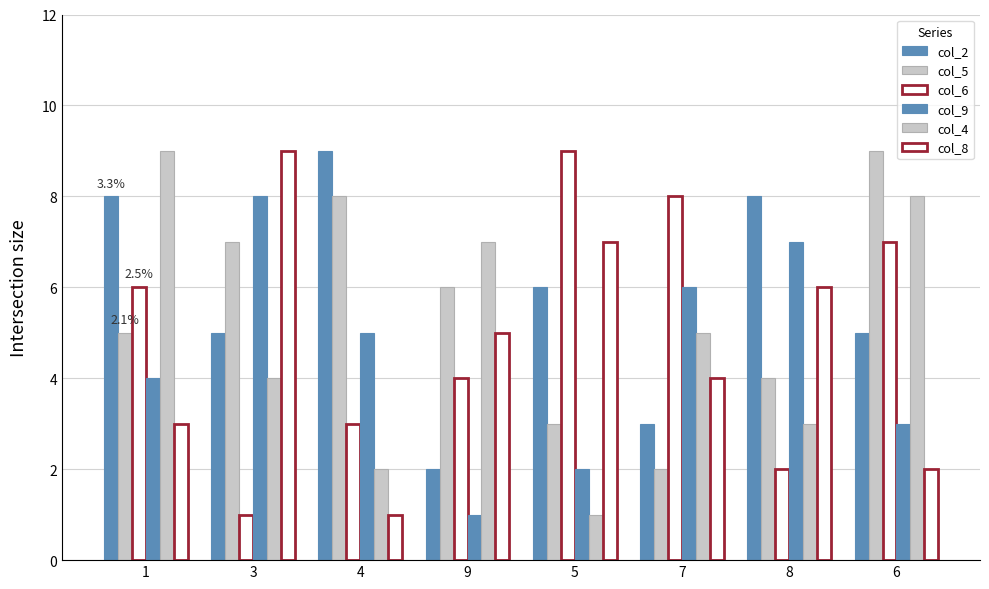

Reading left to right, what are all the values shown in this chart?

col_2: 8	5	9	2	6	3	8	5
col_5: 5	7	8	6	3	2	4	9
col_6: 6	1	3	4	9	8	2	7
col_9: 4	8	5	1	2	6	7	3
col_4: 9	4	2	7	1	5	3	8
col_8: 3	9	1	5	7	4	6	2